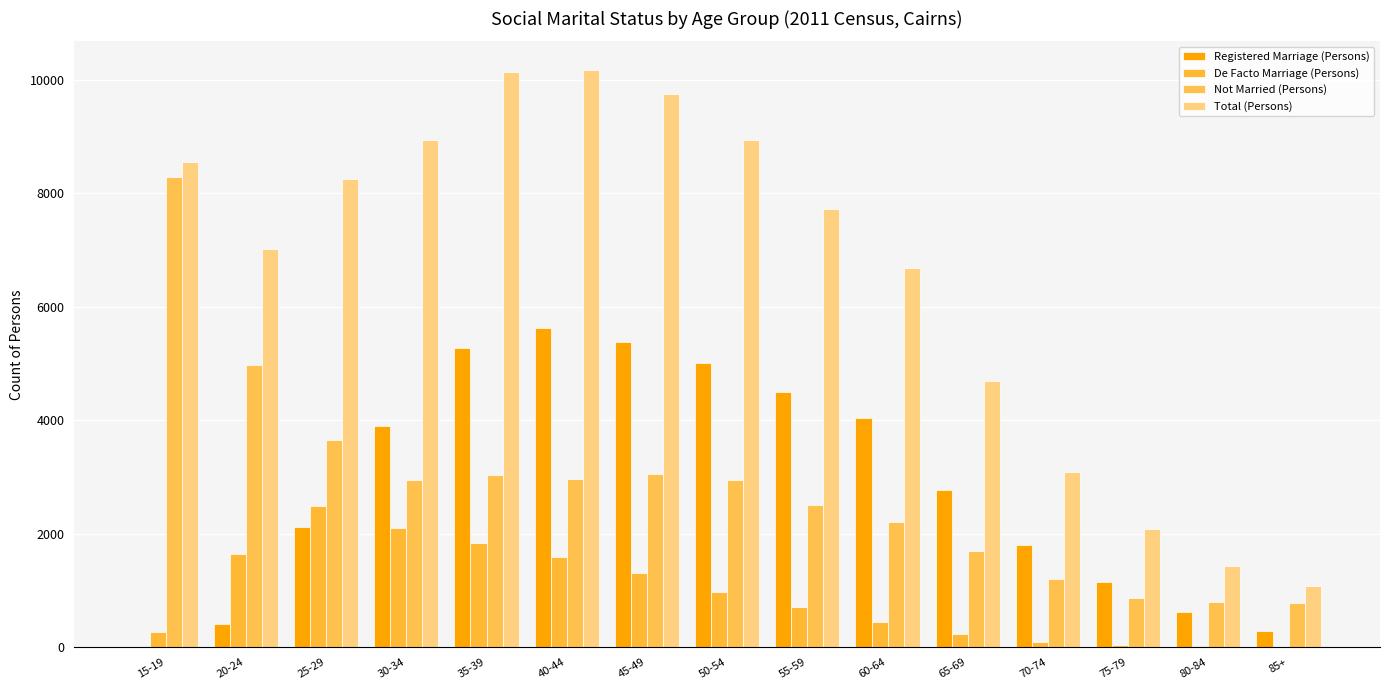

Rank the categories by Not Married (Persons) value from lowest to highest.

85+, 80-84, 75-79, 70-74, 65-69, 60-64, 55-59, 30-34, 50-54, 40-44, 35-39, 45-49, 25-29, 20-24, 15-19